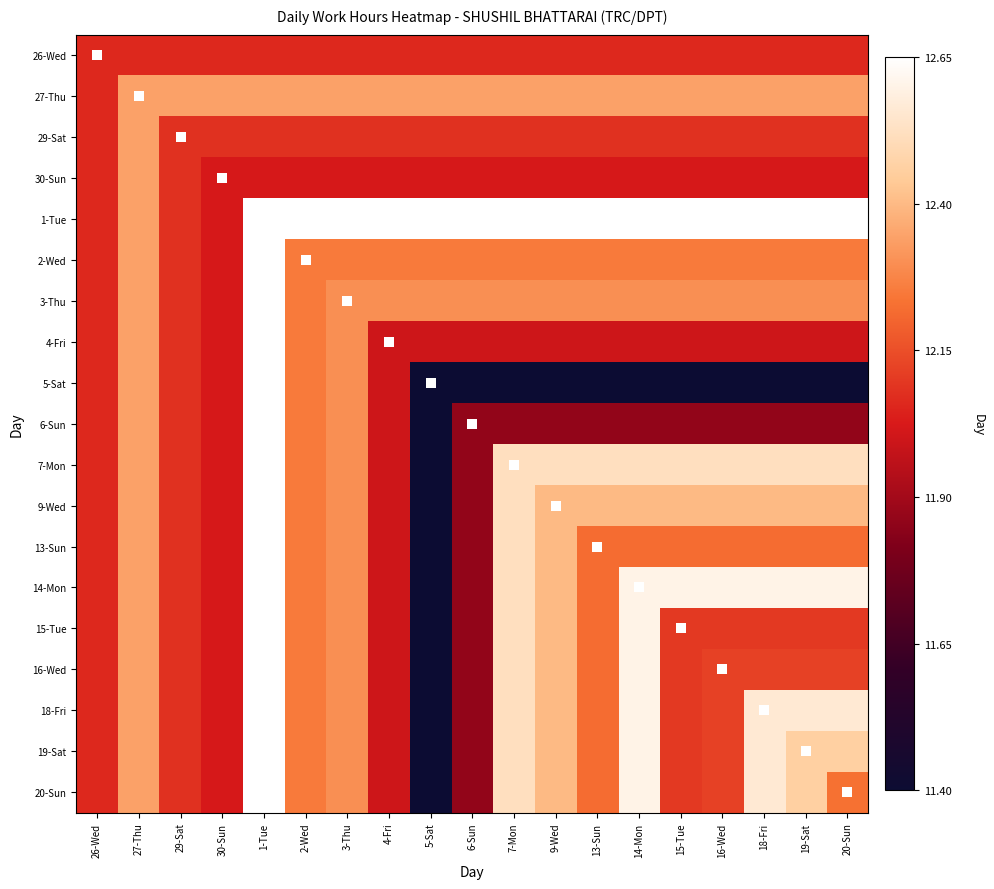

Reading left to right, what are all the values shown in this chart?

26-Wed: 26-Wed=12.1	27-Thu=12.1	29-Sat=12.1	30-Sun=12.1	1-Tue=12.1	2-Wed=12.1	3-Thu=12.1	4-Fri=12.1	5-Sat=12.1	6-Sun=12.1	7-Mon=12.1	9-Wed=12.1	13-Sun=12.1	14-Mon=12.1	15-Tue=12.1	16-Wed=12.1	18-Fri=12.1	19-Sat=12.1	20-Sun=12.1
27-Thu: 26-Wed=12.1	27-Thu=12.3	29-Sat=12.3	30-Sun=12.3	1-Tue=12.3	2-Wed=12.3	3-Thu=12.3	4-Fri=12.3	5-Sat=12.3	6-Sun=12.3	7-Mon=12.3	9-Wed=12.3	13-Sun=12.3	14-Mon=12.3	15-Tue=12.3	16-Wed=12.3	18-Fri=12.3	19-Sat=12.3	20-Sun=12.3
29-Sat: 26-Wed=12.1	27-Thu=12.3	29-Sat=12.1	30-Sun=12.1	1-Tue=12.1	2-Wed=12.1	3-Thu=12.1	4-Fri=12.1	5-Sat=12.1	6-Sun=12.1	7-Mon=12.1	9-Wed=12.1	13-Sun=12.1	14-Mon=12.1	15-Tue=12.1	16-Wed=12.1	18-Fri=12.1	19-Sat=12.1	20-Sun=12.1
30-Sun: 26-Wed=12.1	27-Thu=12.3	29-Sat=12.1	30-Sun=12.0	1-Tue=12.0	2-Wed=12.0	3-Thu=12.0	4-Fri=12.0	5-Sat=12.0	6-Sun=12.0	7-Mon=12.0	9-Wed=12.0	13-Sun=12.0	14-Mon=12.0	15-Tue=12.0	16-Wed=12.0	18-Fri=12.0	19-Sat=12.0	20-Sun=12.0
1-Tue: 26-Wed=12.1	27-Thu=12.3	29-Sat=12.1	30-Sun=12.0	1-Tue=12.7	2-Wed=12.7	3-Thu=12.7	4-Fri=12.7	5-Sat=12.7	6-Sun=12.7	7-Mon=12.7	9-Wed=12.7	13-Sun=12.7	14-Mon=12.7	15-Tue=12.7	16-Wed=12.7	18-Fri=12.7	19-Sat=12.7	20-Sun=12.7
2-Wed: 26-Wed=12.1	27-Thu=12.3	29-Sat=12.1	30-Sun=12.0	1-Tue=12.7	2-Wed=12.2	3-Thu=12.2	4-Fri=12.2	5-Sat=12.2	6-Sun=12.2	7-Mon=12.2	9-Wed=12.2	13-Sun=12.2	14-Mon=12.2	15-Tue=12.2	16-Wed=12.2	18-Fri=12.2	19-Sat=12.2	20-Sun=12.2
3-Thu: 26-Wed=12.1	27-Thu=12.3	29-Sat=12.1	30-Sun=12.0	1-Tue=12.7	2-Wed=12.2	3-Thu=12.3	4-Fri=12.3	5-Sat=12.3	6-Sun=12.3	7-Mon=12.3	9-Wed=12.3	13-Sun=12.3	14-Mon=12.3	15-Tue=12.3	16-Wed=12.3	18-Fri=12.3	19-Sat=12.3	20-Sun=12.3
4-Fri: 26-Wed=12.1	27-Thu=12.3	29-Sat=12.1	30-Sun=12.0	1-Tue=12.7	2-Wed=12.2	3-Thu=12.3	4-Fri=12.0	5-Sat=12.0	6-Sun=12.0	7-Mon=12.0	9-Wed=12.0	13-Sun=12.0	14-Mon=12.0	15-Tue=12.0	16-Wed=12.0	18-Fri=12.0	19-Sat=12.0	20-Sun=12.0
5-Sat: 26-Wed=12.1	27-Thu=12.3	29-Sat=12.1	30-Sun=12.0	1-Tue=12.7	2-Wed=12.2	3-Thu=12.3	4-Fri=12.0	5-Sat=11.4	6-Sun=11.4	7-Mon=11.4	9-Wed=11.4	13-Sun=11.4	14-Mon=11.4	15-Tue=11.4	16-Wed=11.4	18-Fri=11.4	19-Sat=11.4	20-Sun=11.4
6-Sun: 26-Wed=12.1	27-Thu=12.3	29-Sat=12.1	30-Sun=12.0	1-Tue=12.7	2-Wed=12.2	3-Thu=12.3	4-Fri=12.0	5-Sat=11.4	6-Sun=11.9	7-Mon=11.9	9-Wed=11.9	13-Sun=11.9	14-Mon=11.9	15-Tue=11.9	16-Wed=11.9	18-Fri=11.9	19-Sat=11.9	20-Sun=11.9
7-Mon: 26-Wed=12.1	27-Thu=12.3	29-Sat=12.1	30-Sun=12.0	1-Tue=12.7	2-Wed=12.2	3-Thu=12.3	4-Fri=12.0	5-Sat=11.4	6-Sun=11.9	7-Mon=12.5	9-Wed=12.5	13-Sun=12.5	14-Mon=12.5	15-Tue=12.5	16-Wed=12.5	18-Fri=12.5	19-Sat=12.5	20-Sun=12.5
9-Wed: 26-Wed=12.1	27-Thu=12.3	29-Sat=12.1	30-Sun=12.0	1-Tue=12.7	2-Wed=12.2	3-Thu=12.3	4-Fri=12.0	5-Sat=11.4	6-Sun=11.9	7-Mon=12.5	9-Wed=12.4	13-Sun=12.4	14-Mon=12.4	15-Tue=12.4	16-Wed=12.4	18-Fri=12.4	19-Sat=12.4	20-Sun=12.4
13-Sun: 26-Wed=12.1	27-Thu=12.3	29-Sat=12.1	30-Sun=12.0	1-Tue=12.7	2-Wed=12.2	3-Thu=12.3	4-Fri=12.0	5-Sat=11.4	6-Sun=11.9	7-Mon=12.5	9-Wed=12.4	13-Sun=12.2	14-Mon=12.2	15-Tue=12.2	16-Wed=12.2	18-Fri=12.2	19-Sat=12.2	20-Sun=12.2
14-Mon: 26-Wed=12.1	27-Thu=12.3	29-Sat=12.1	30-Sun=12.0	1-Tue=12.7	2-Wed=12.2	3-Thu=12.3	4-Fri=12.0	5-Sat=11.4	6-Sun=11.9	7-Mon=12.5	9-Wed=12.4	13-Sun=12.2	14-Mon=12.6	15-Tue=12.6	16-Wed=12.6	18-Fri=12.6	19-Sat=12.6	20-Sun=12.6
15-Tue: 26-Wed=12.1	27-Thu=12.3	29-Sat=12.1	30-Sun=12.0	1-Tue=12.7	2-Wed=12.2	3-Thu=12.3	4-Fri=12.0	5-Sat=11.4	6-Sun=11.9	7-Mon=12.5	9-Wed=12.4	13-Sun=12.2	14-Mon=12.6	15-Tue=12.1	16-Wed=12.1	18-Fri=12.1	19-Sat=12.1	20-Sun=12.1
16-Wed: 26-Wed=12.1	27-Thu=12.3	29-Sat=12.1	30-Sun=12.0	1-Tue=12.7	2-Wed=12.2	3-Thu=12.3	4-Fri=12.0	5-Sat=11.4	6-Sun=11.9	7-Mon=12.5	9-Wed=12.4	13-Sun=12.2	14-Mon=12.6	15-Tue=12.1	16-Wed=12.1	18-Fri=12.1	19-Sat=12.1	20-Sun=12.1
18-Fri: 26-Wed=12.1	27-Thu=12.3	29-Sat=12.1	30-Sun=12.0	1-Tue=12.7	2-Wed=12.2	3-Thu=12.3	4-Fri=12.0	5-Sat=11.4	6-Sun=11.9	7-Mon=12.5	9-Wed=12.4	13-Sun=12.2	14-Mon=12.6	15-Tue=12.1	16-Wed=12.1	18-Fri=12.6	19-Sat=12.6	20-Sun=12.6
19-Sat: 26-Wed=12.1	27-Thu=12.3	29-Sat=12.1	30-Sun=12.0	1-Tue=12.7	2-Wed=12.2	3-Thu=12.3	4-Fri=12.0	5-Sat=11.4	6-Sun=11.9	7-Mon=12.5	9-Wed=12.4	13-Sun=12.2	14-Mon=12.6	15-Tue=12.1	16-Wed=12.1	18-Fri=12.6	19-Sat=12.5	20-Sun=12.5
20-Sun: 26-Wed=12.1	27-Thu=12.3	29-Sat=12.1	30-Sun=12.0	1-Tue=12.7	2-Wed=12.2	3-Thu=12.3	4-Fri=12.0	5-Sat=11.4	6-Sun=11.9	7-Mon=12.5	9-Wed=12.4	13-Sun=12.2	14-Mon=12.6	15-Tue=12.1	16-Wed=12.1	18-Fri=12.6	19-Sat=12.5	20-Sun=12.2